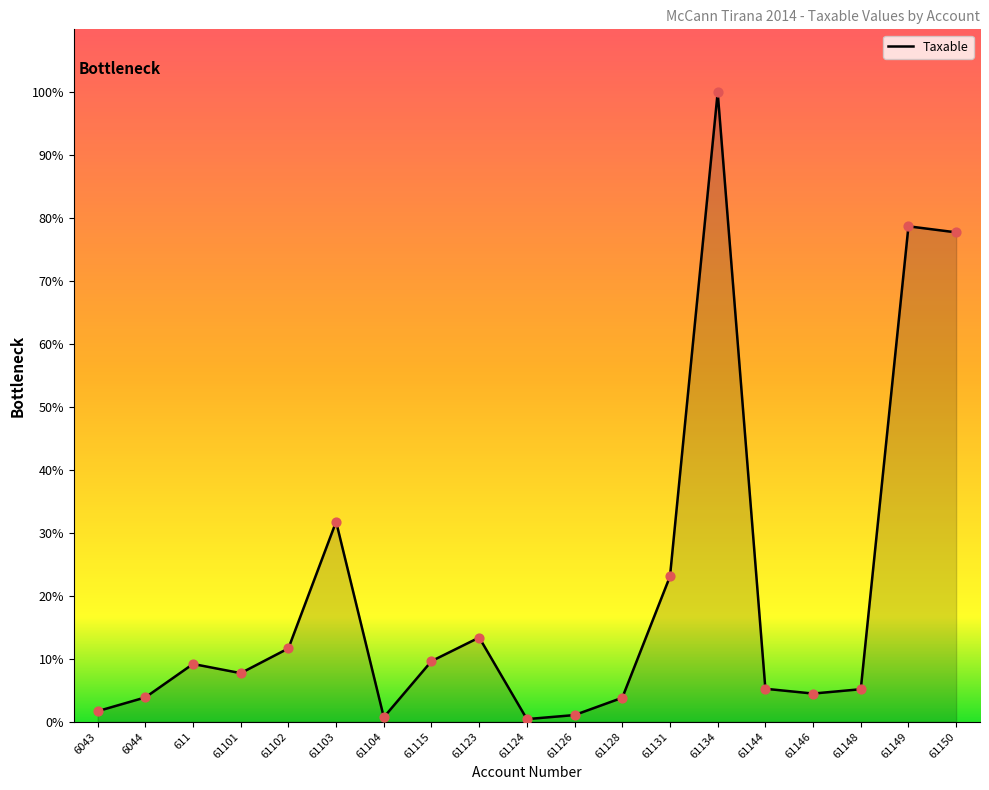

Which has a higher value, 6044 or 61144?

61144